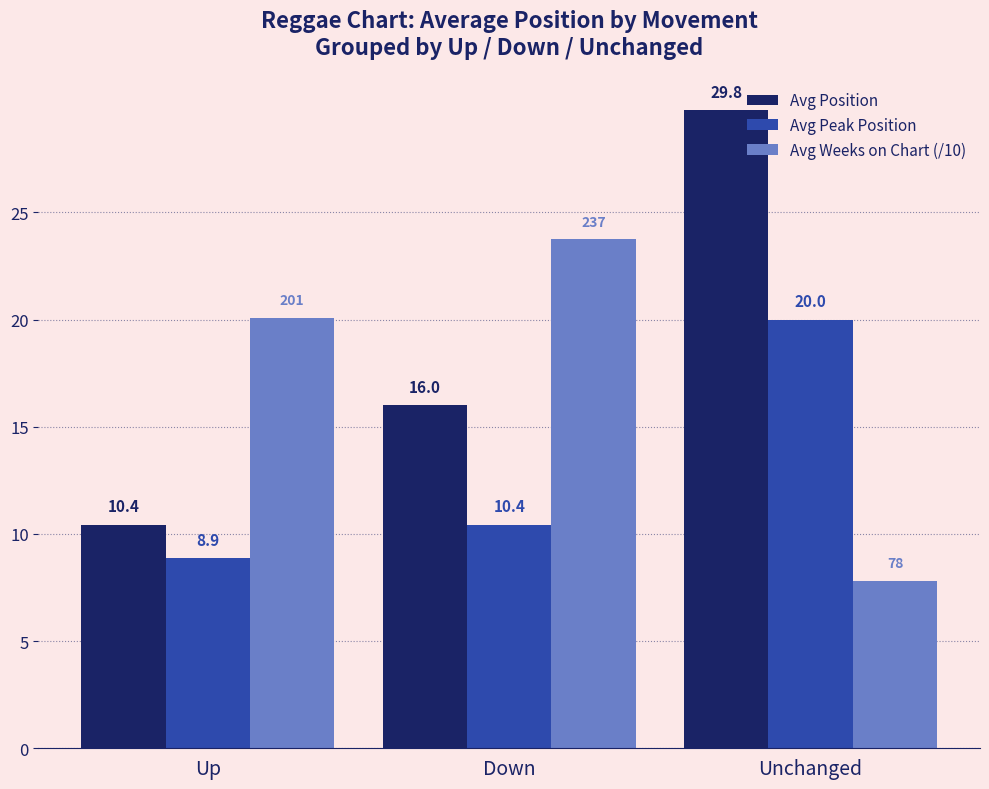

Reading right to left, what are all the values shown in this chart?

Avg Position: Unchanged=29.8	Down=16.0	Up=10.4
Avg Peak Position: Unchanged=20.0	Down=10.4	Up=8.9
Avg Weeks on Chart (/10): Unchanged=7.8	Down=23.7	Up=20.1